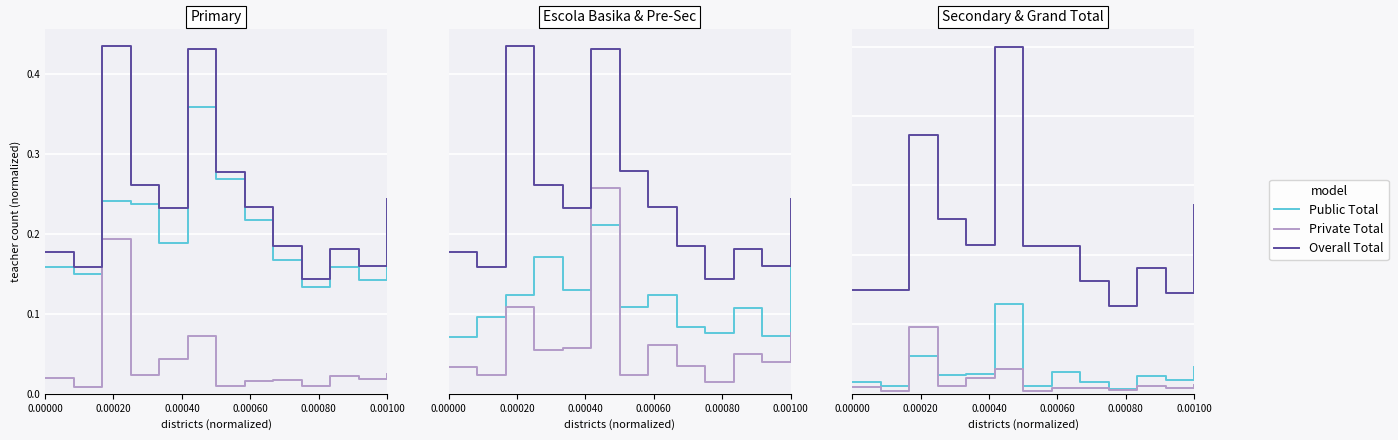

True or false: Overall Total and Public Total intersect in this chart.

False